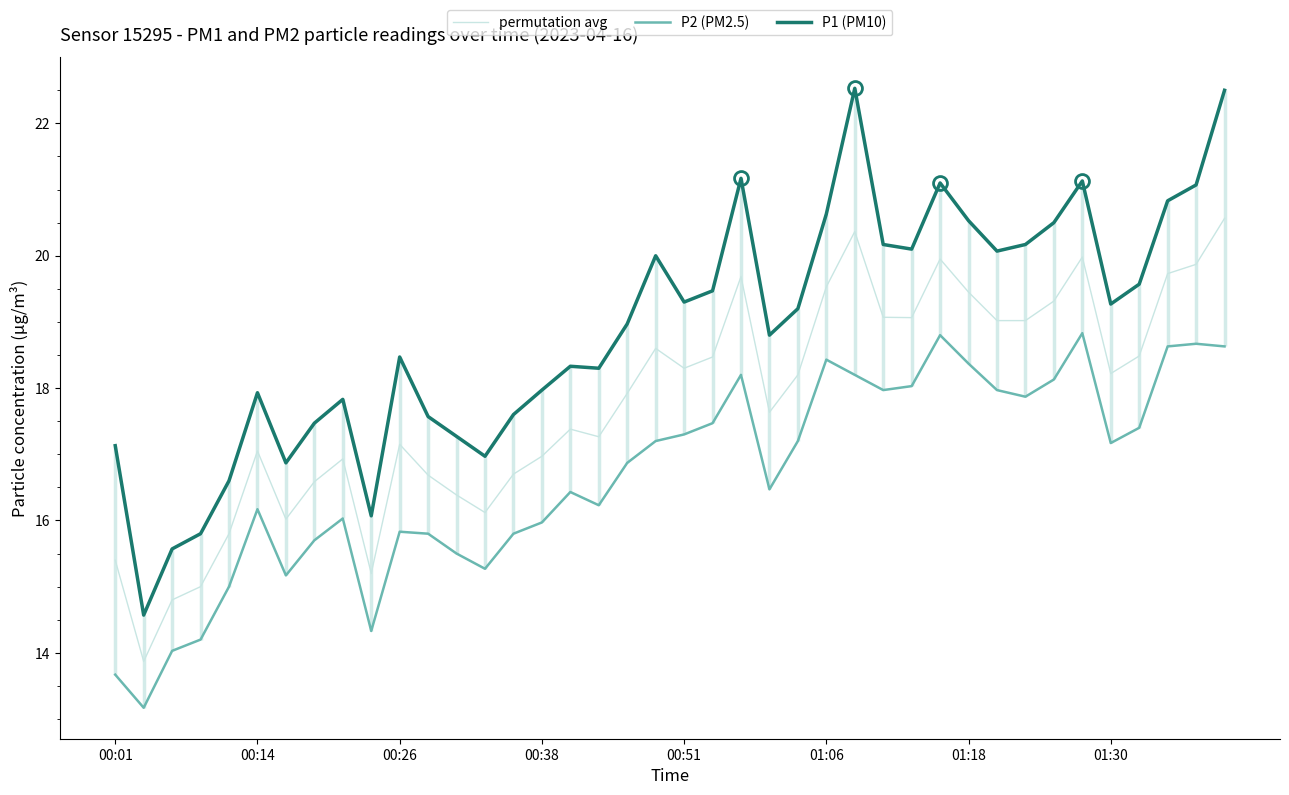

What is the highest value of the P2 (PM2.5) series?

18.8